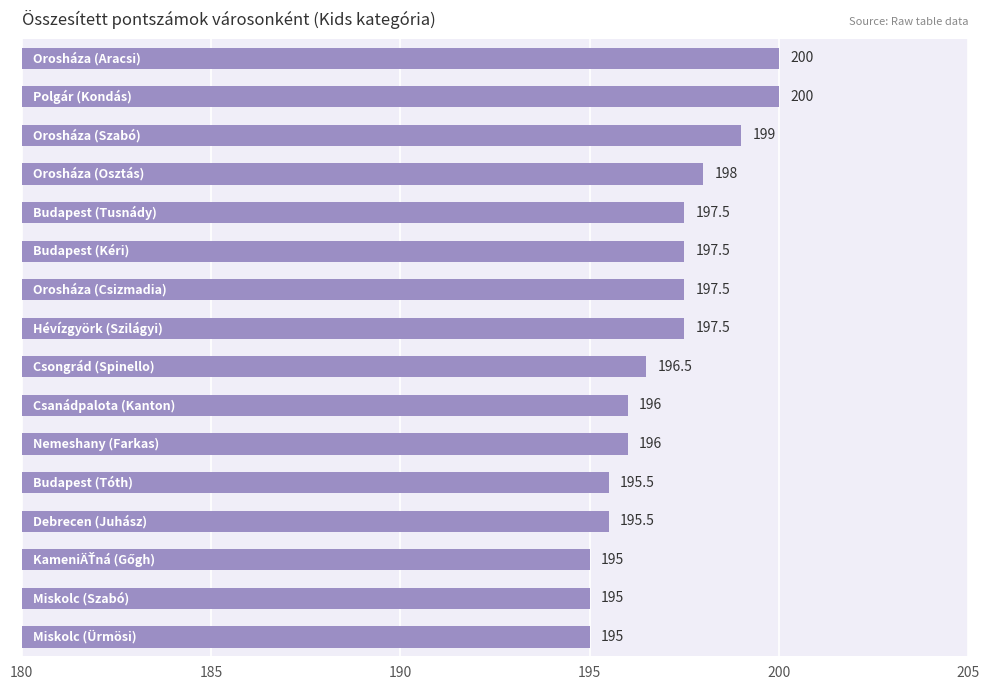

What is the minimum value shown in the chart?

195.0